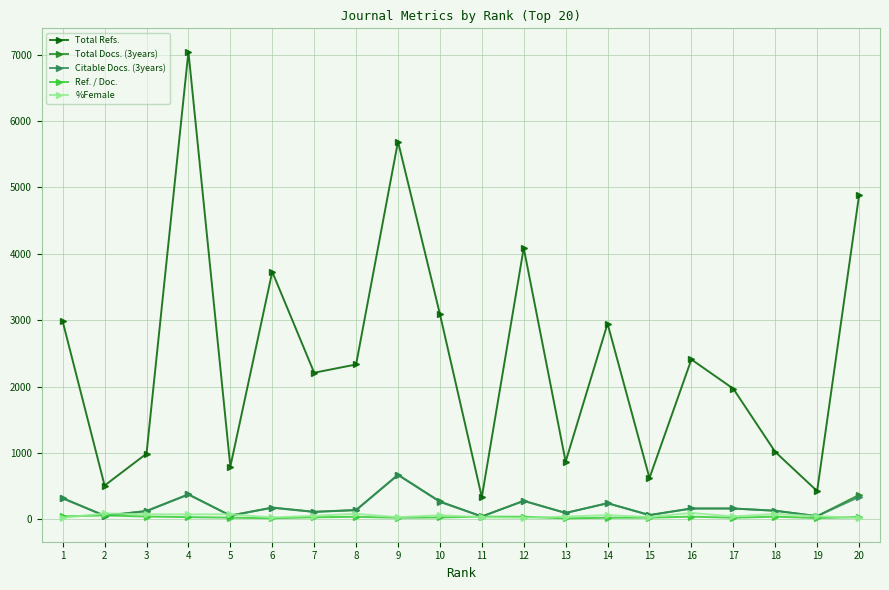

Does the chart have visible grid lines?

Yes